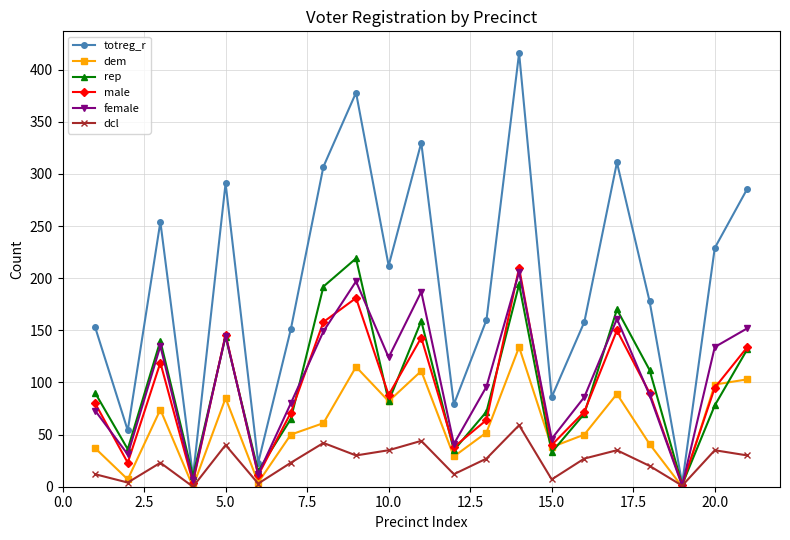

Which series has the largest range (max minus min)?

totreg_r